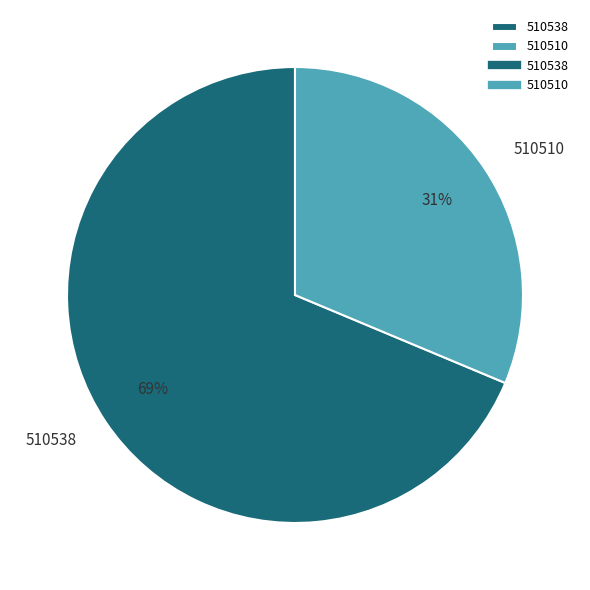

To the nearest percent, what portion does 510510 represent?

31%